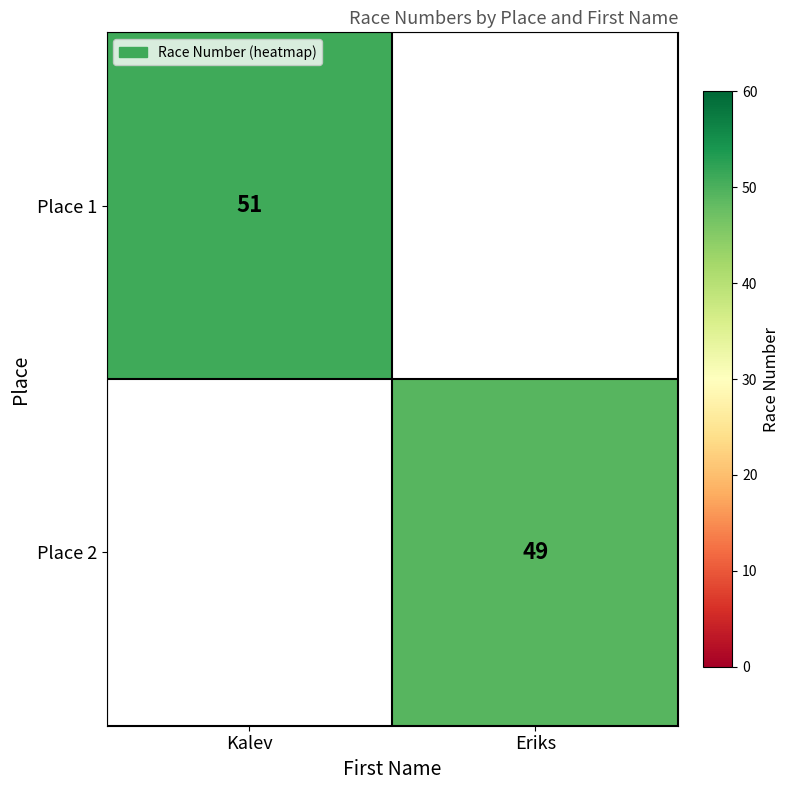

How many categories are shown in the chart?

2